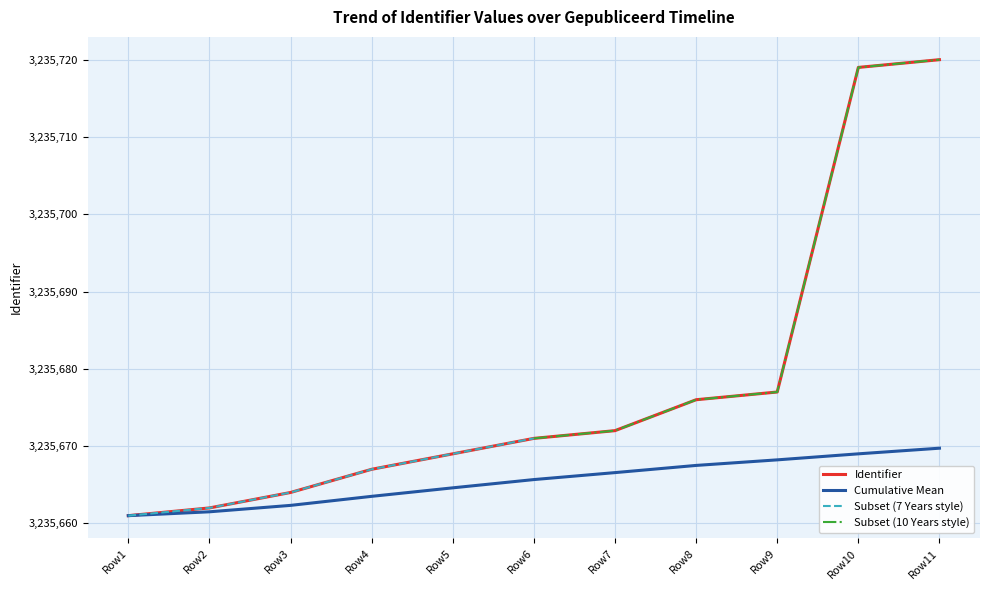

Reading left to right, extract all data points from this chart.

Identifier: 3235661.0	3235662.0	3235664.0	3235667.0	3235669.0	3235671.0	3235672.0	3235676.0	3235677.0	3235719.0	3235720.0
Cumulative Mean: 3235661.0	3235661.5	3235662.3	3235663.5	3235664.6	3235665.7	3235666.6	3235667.5	3235668.2	3235669.0	3235669.7